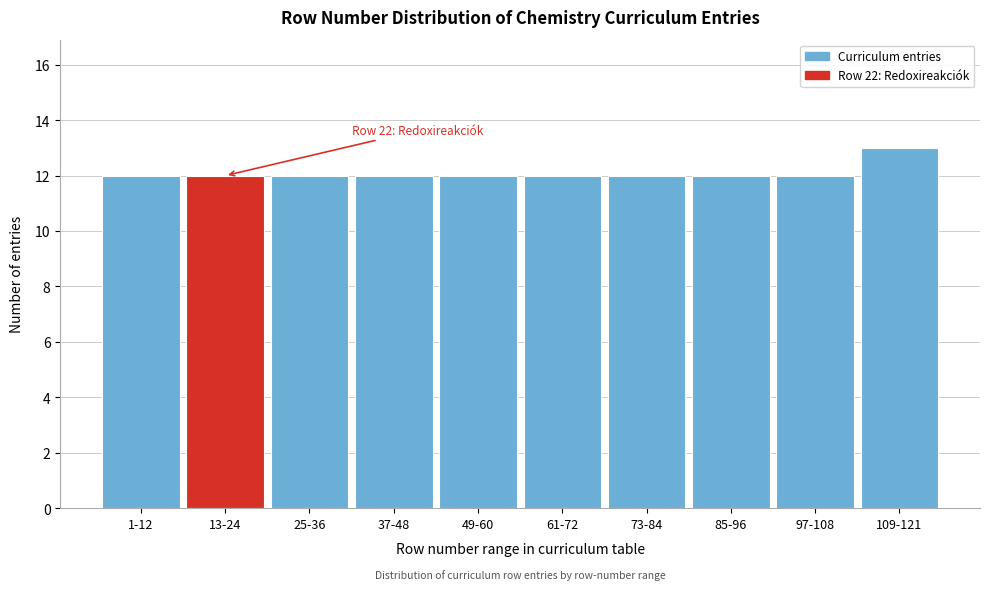

Reading right to left, extract all data points from this chart.

109-121=13	97-108=12	85-96=12	73-84=12	61-72=12	49-60=12	37-48=12	25-36=12	13-24=12	1-12=12